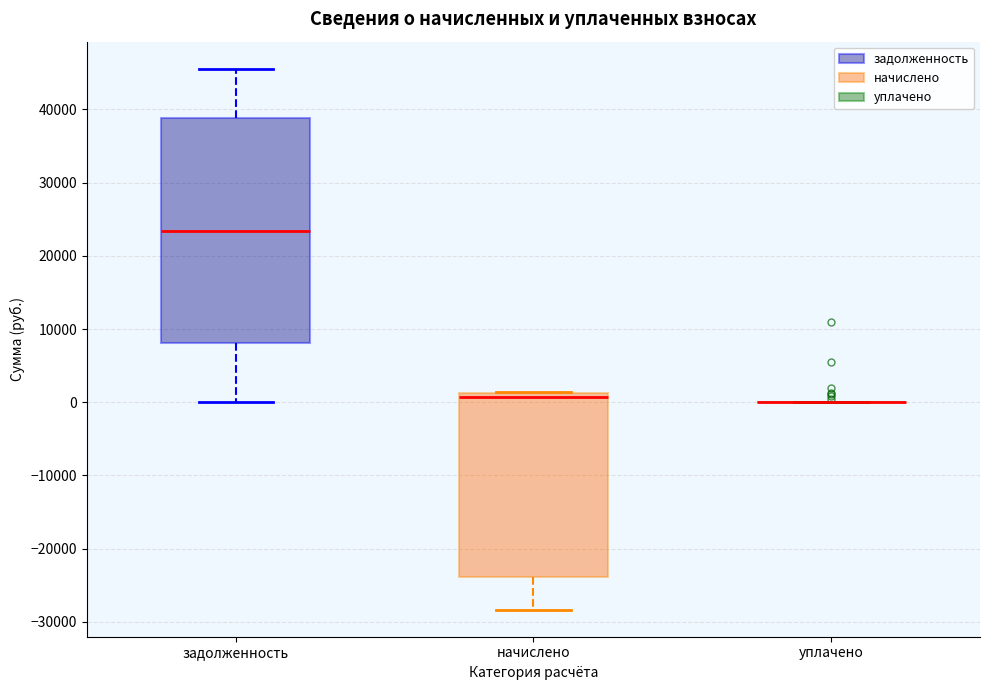

Which box is the tallest, from its lower edge to its upper edge?

задолженность